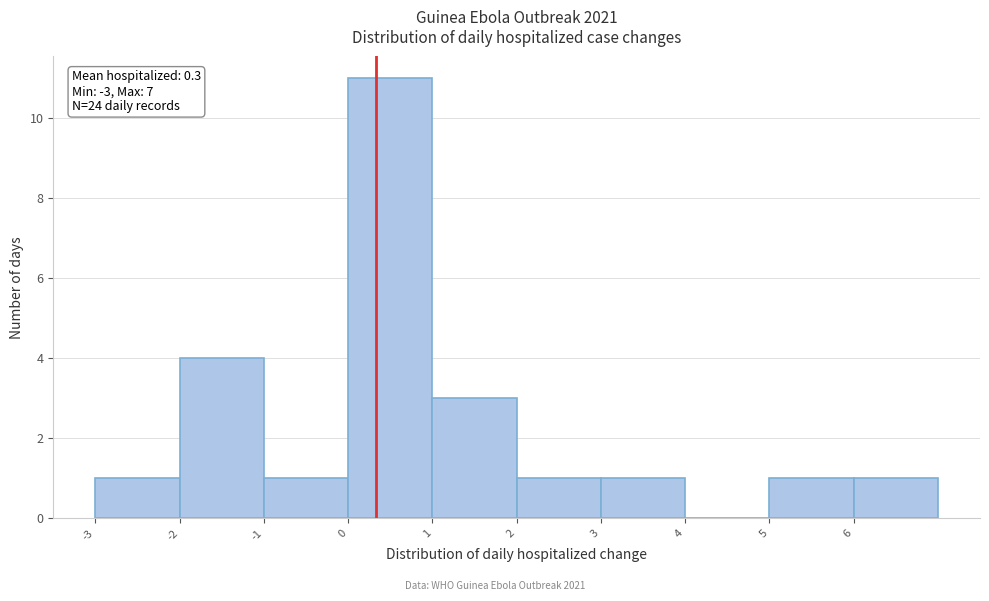

Over which range of the x-axis is the bar tallest?

0 to 1